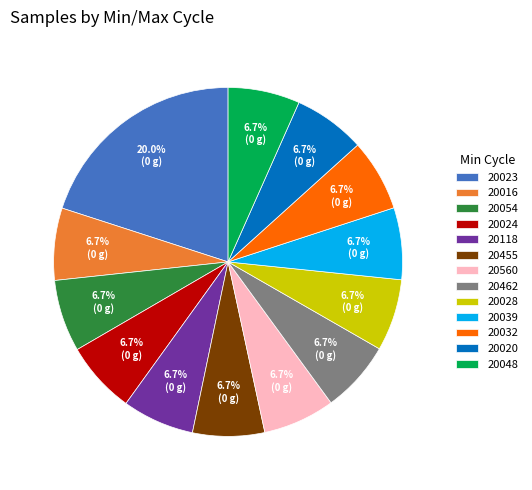

Count the number of slices in the pie.

13